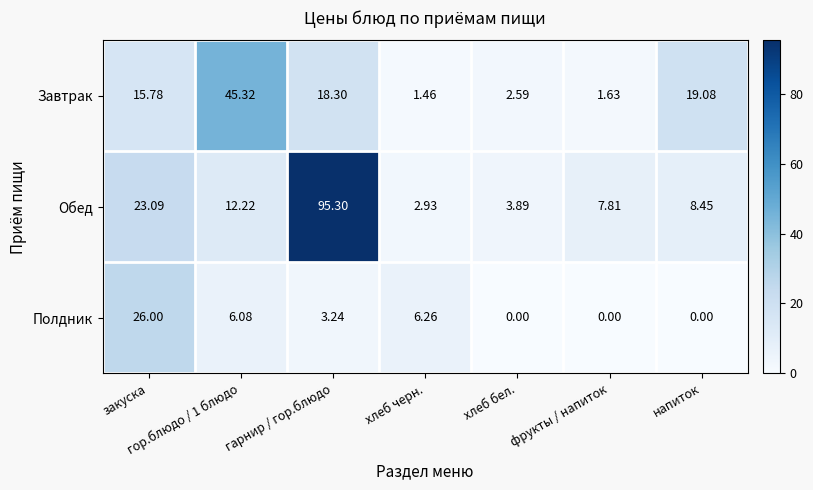

What is the spread (max minus min) of values at фрукты / напиток?

7.8